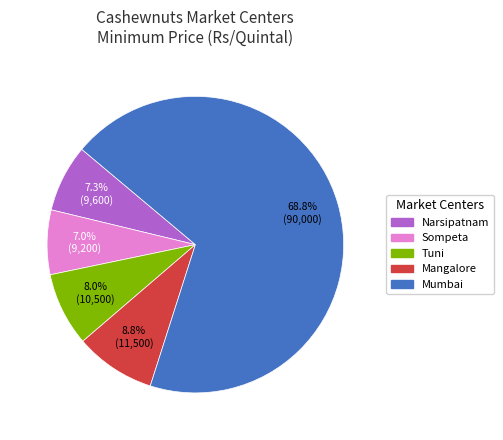

The Mumbai slice represents 69% of the pie. True or false?

True